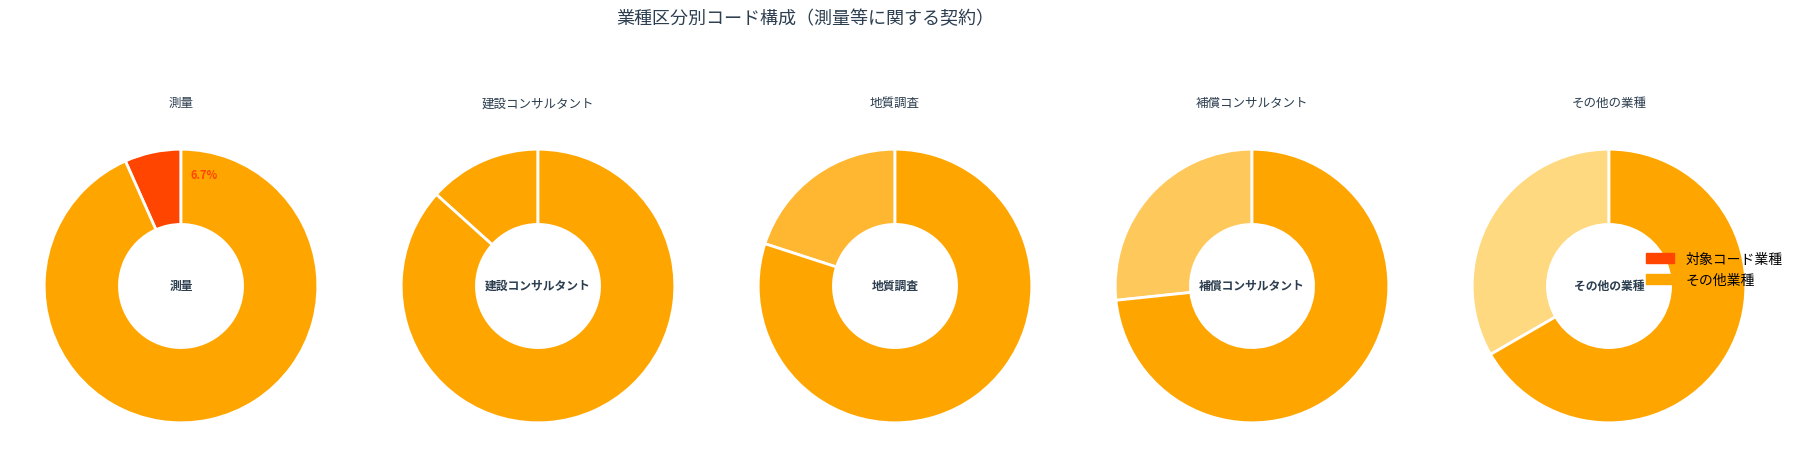

Approximately how many times larger is the value at 地質調査 compared to 建設コンサルタント?

1.5